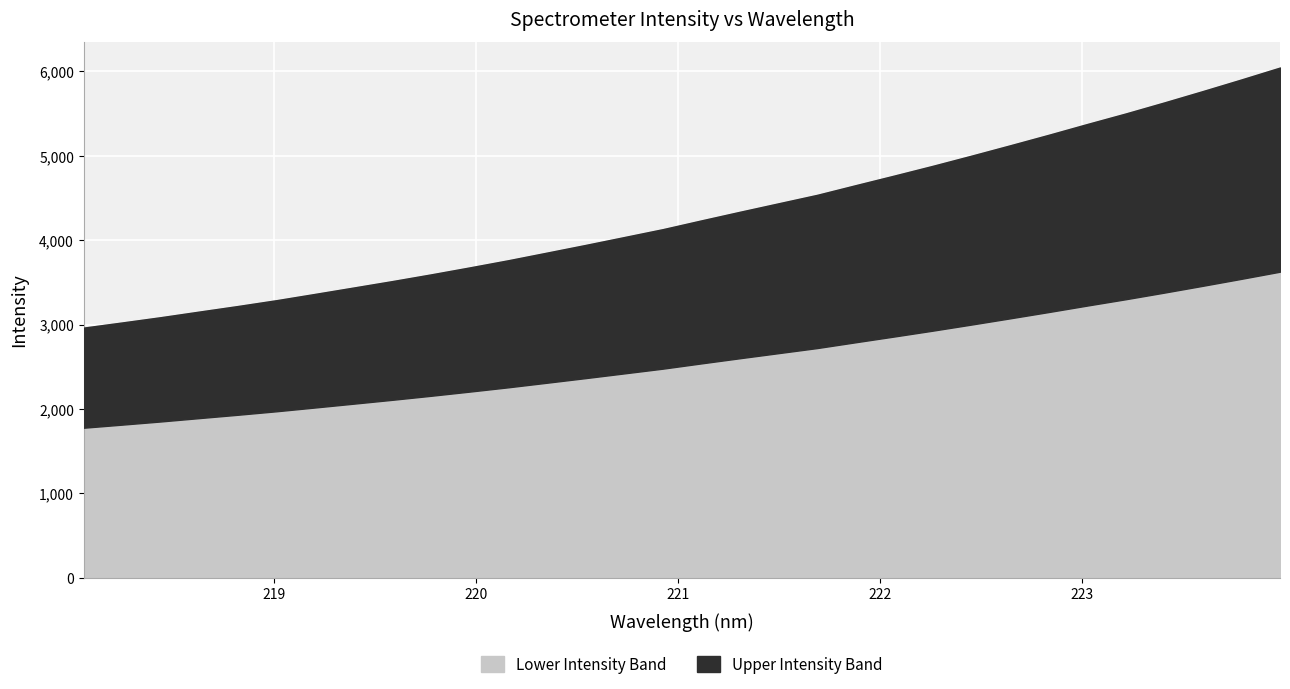

What is the average value?

4297.8